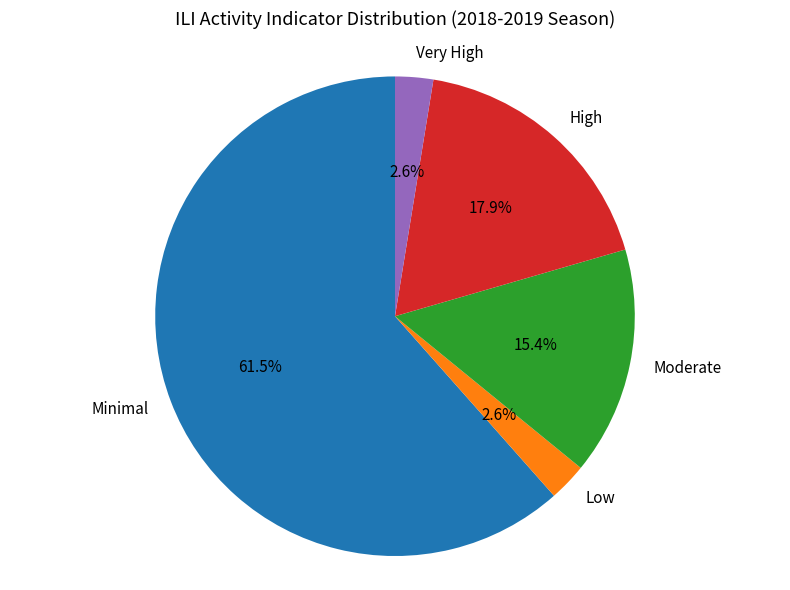

How many segments does this pie chart have?

5